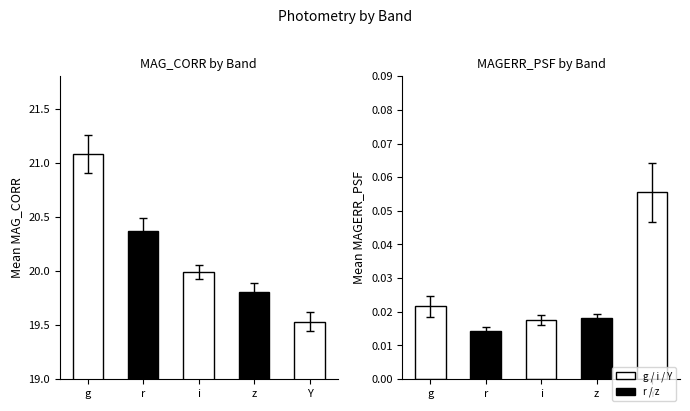

At which label does MAGERR_PSF reach its peak?

Y